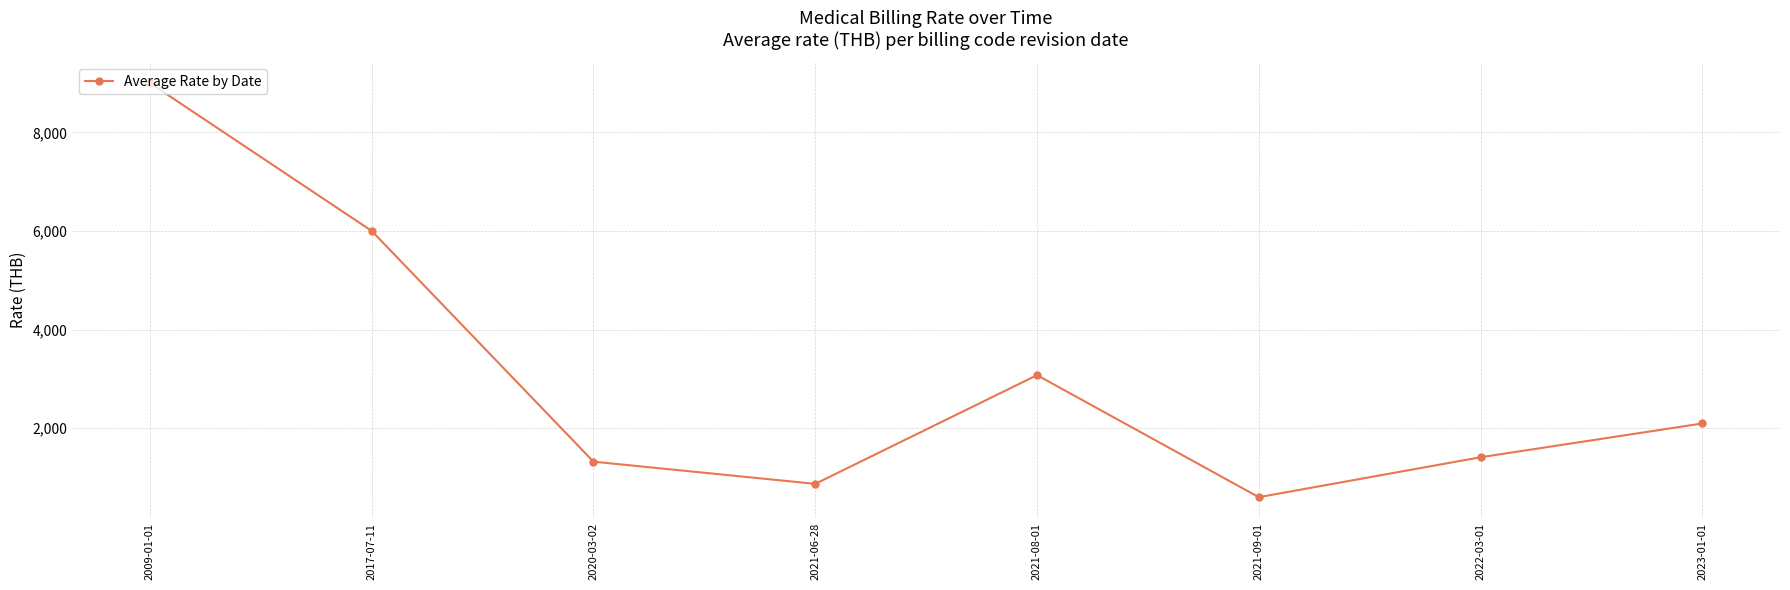

Reading left to right, transcribe all the data shown in this chart.

9000	6000	1320	870	3075	600	1410	2095